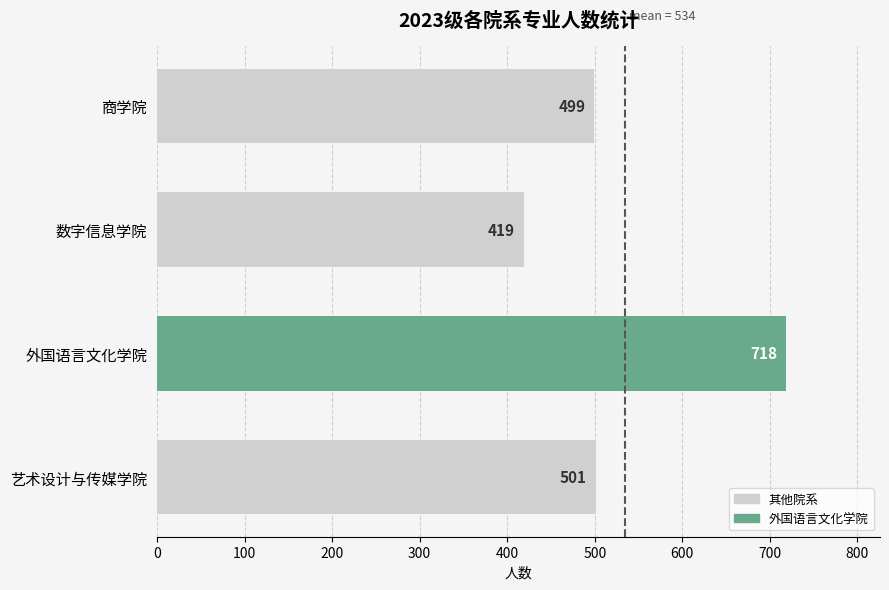

List the labels in order of value, smallest first.

数字信息学院, 商学院, 艺术设计与传媒学院, 外国语言文化学院